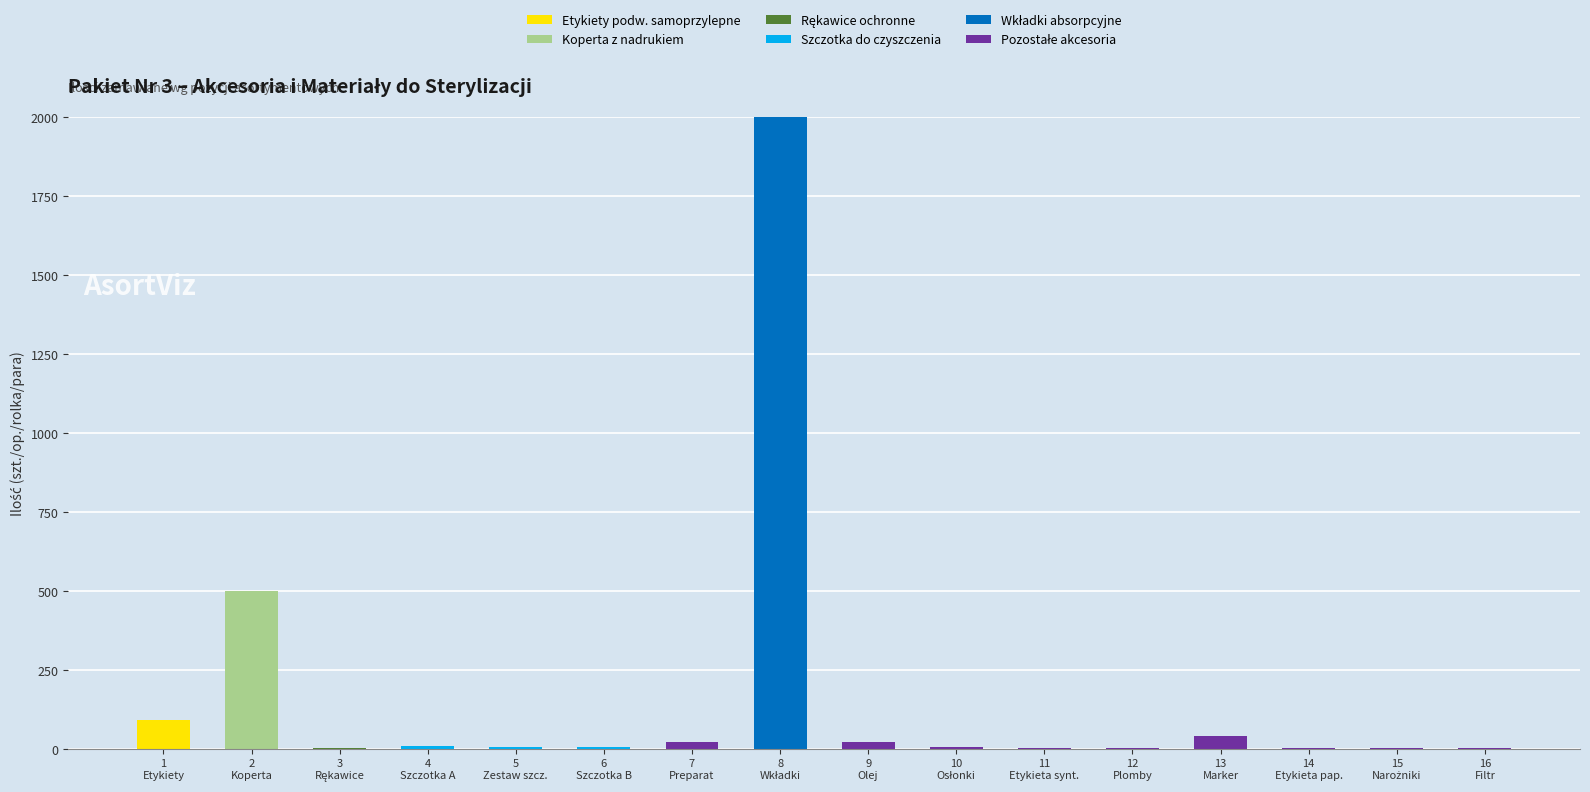

What is the highest value of the Etykiety podw. samoprzylepne series?

90